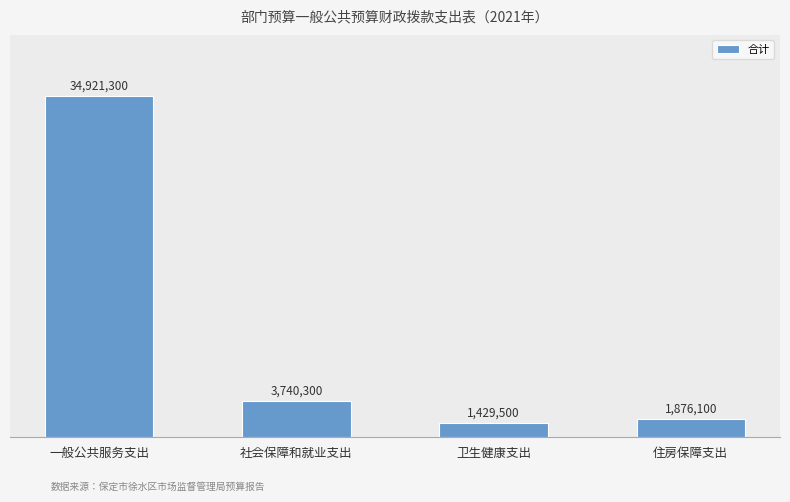

Are the bars horizontal?

No